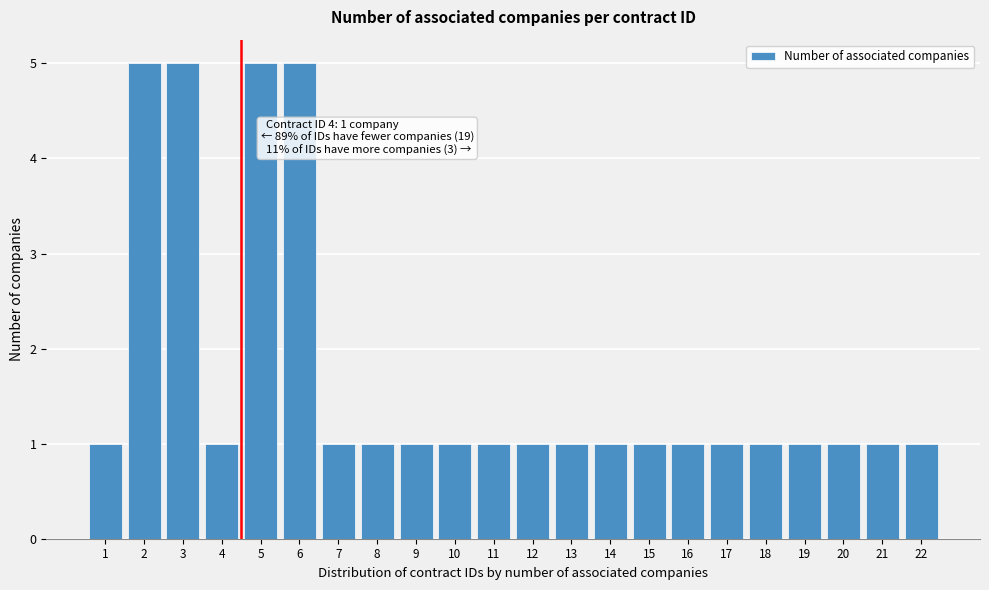

Reading right to left, what are all the values shown in this chart?

1	1	1	1	1	1	1	1	1	1	1	1	1	1	1	1	5	5	1	5	5	1